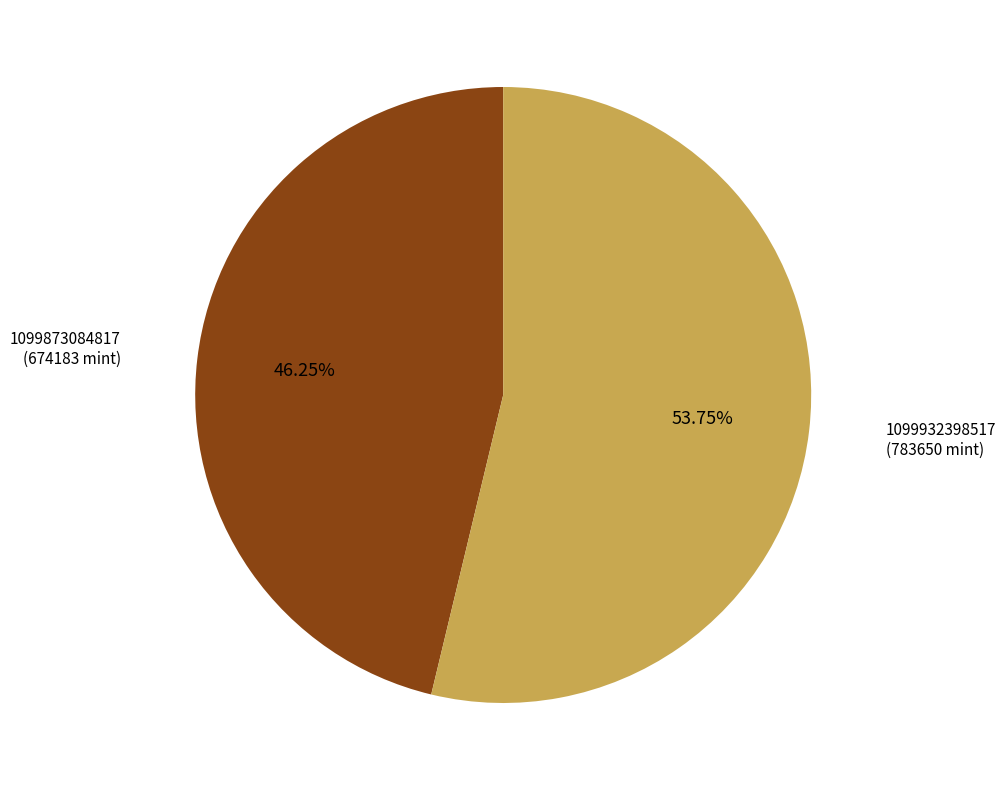

Does any single category account for the majority?

Yes